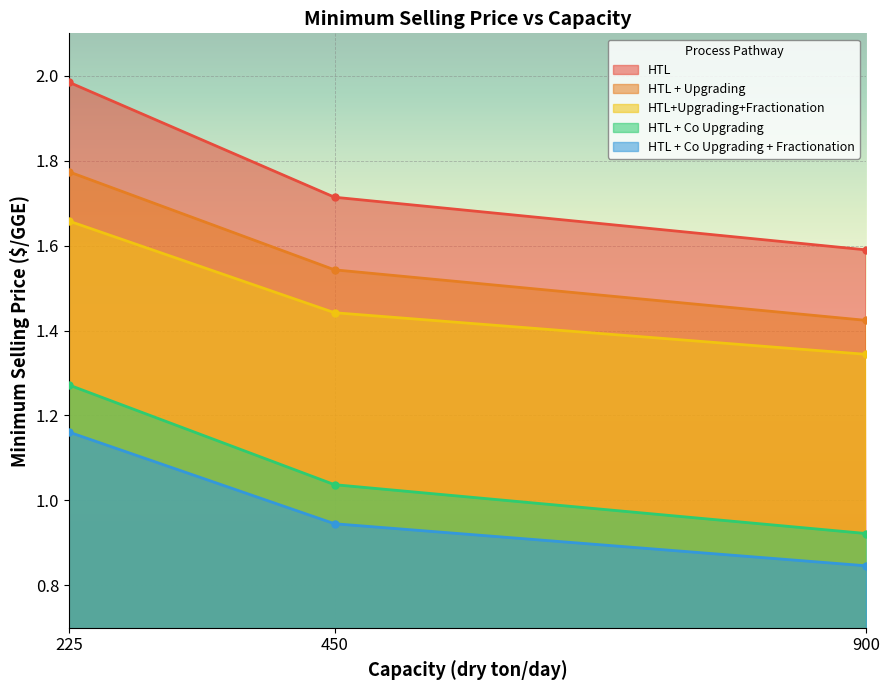

What is the lowest value of the HTL + Co Upgrading + Fractionation series?

0.8